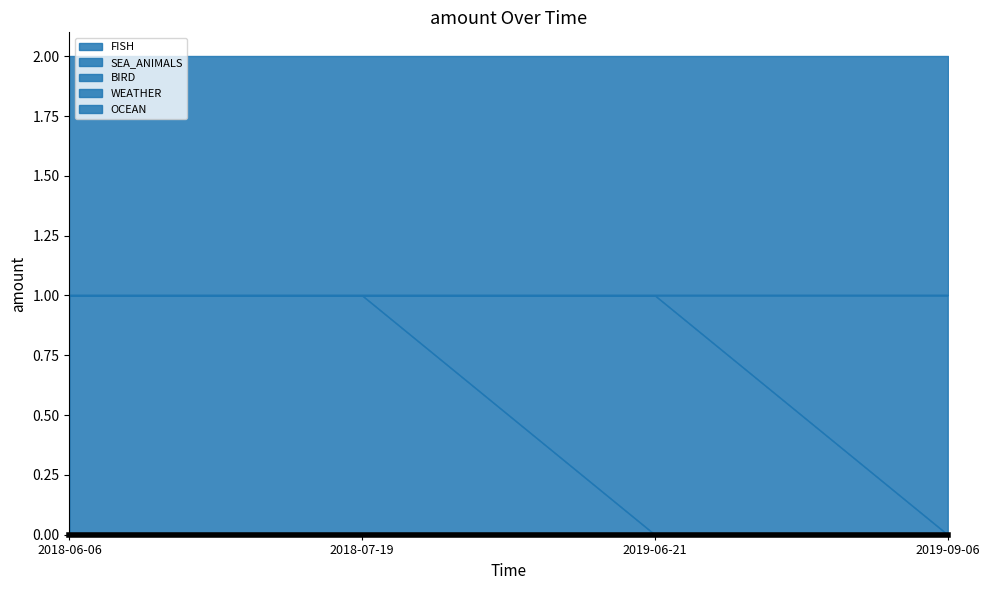

At which label does BIRD reach its minimum?

2019-06-21